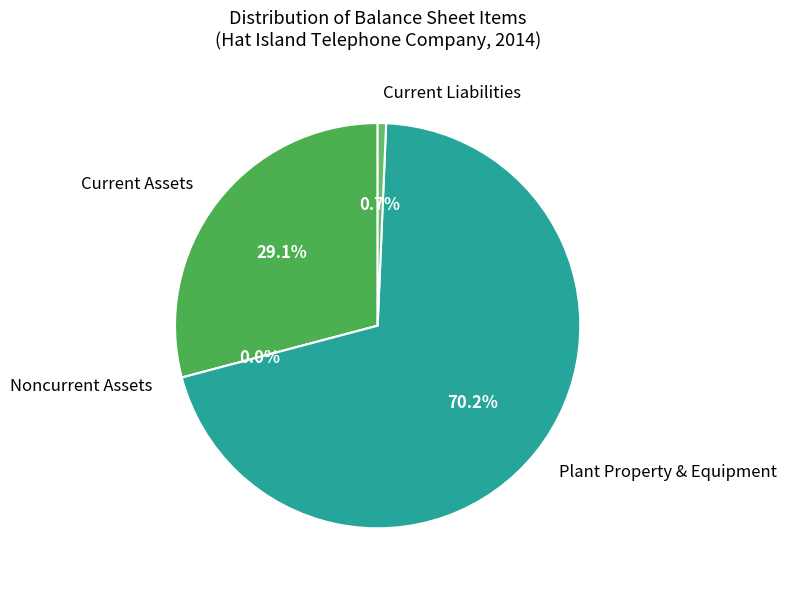

How many slices are in this pie chart?

4